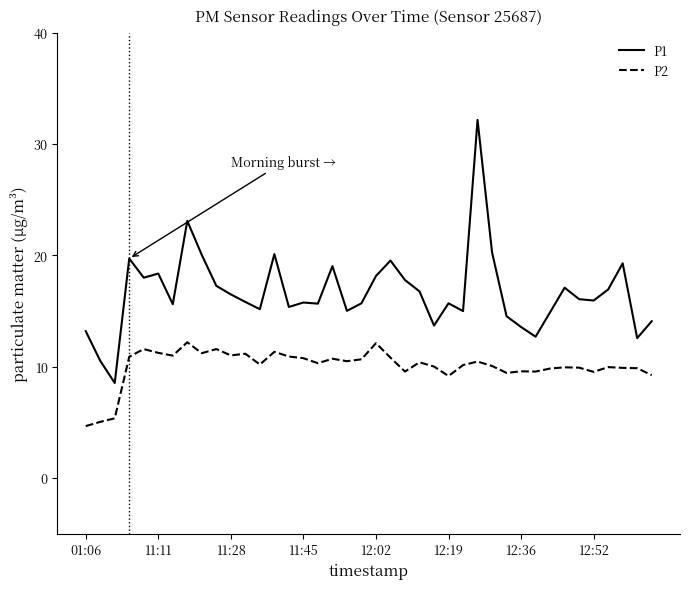

What is the smallest value displayed?

4.7